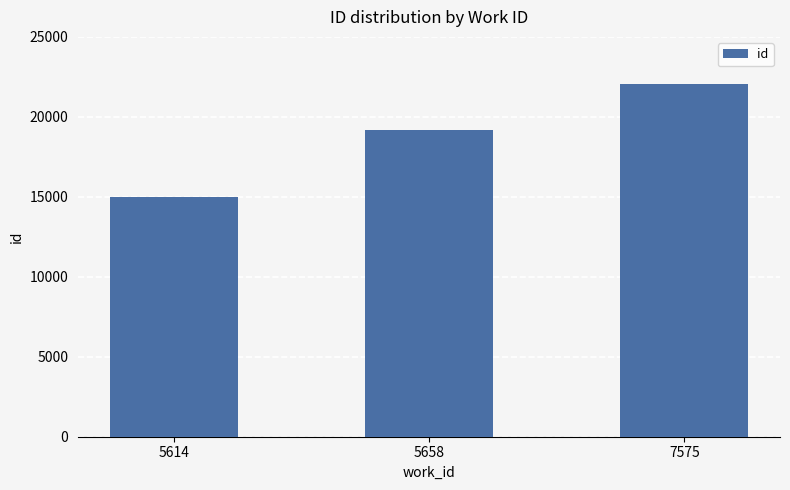

True or false: the data shows 22076 at 7575.

True